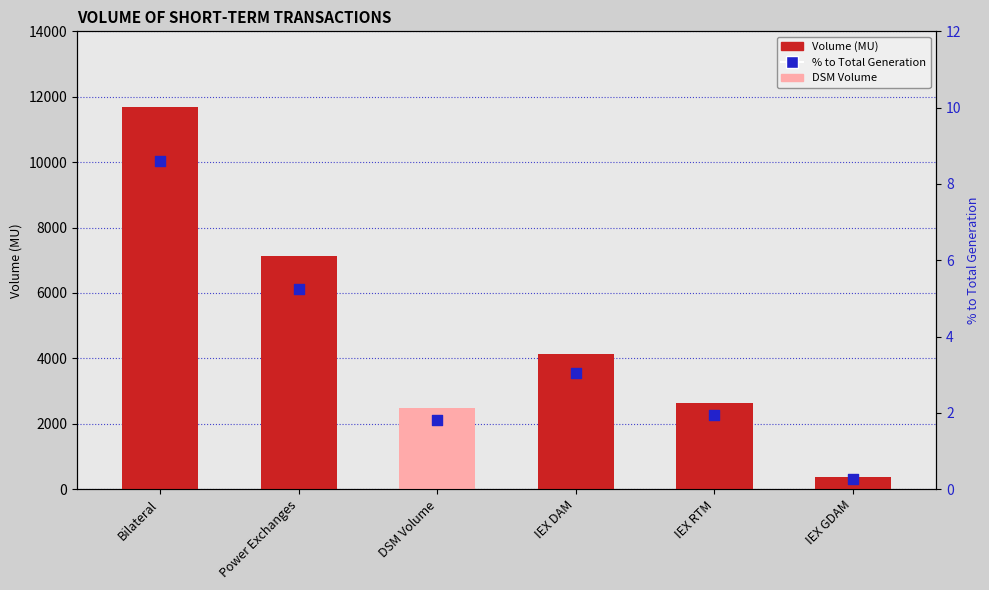

At which category is the sum across all series the highest?

Bilateral